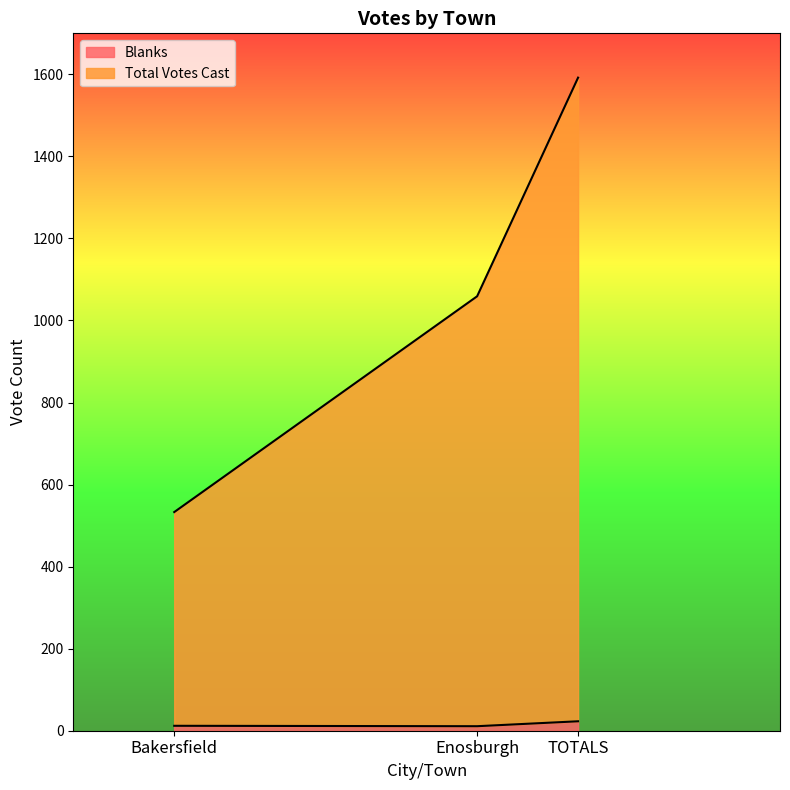

The value of Total Votes Cast at Bakersfield is 533. True or false?

True